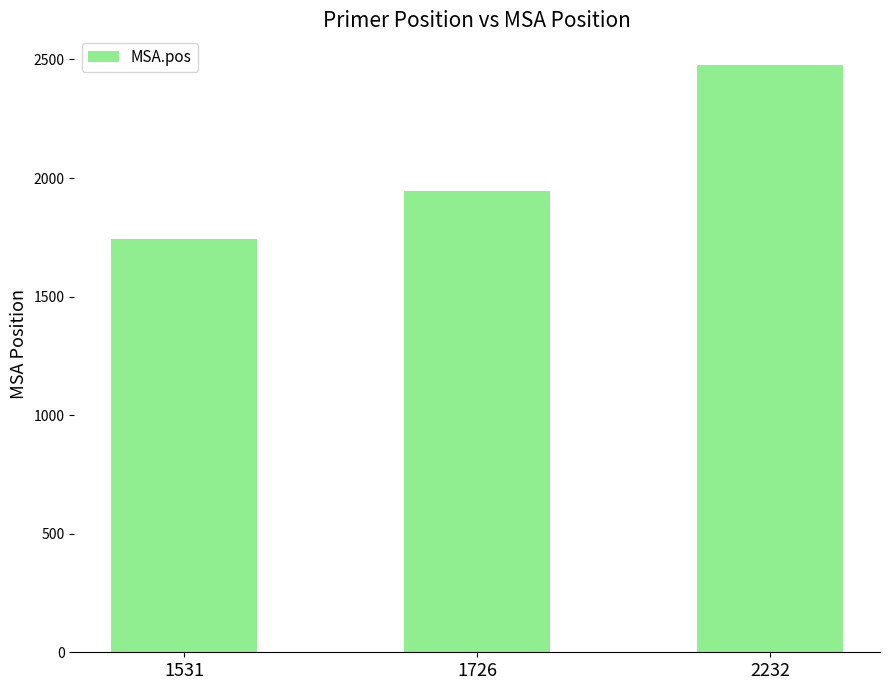

Approximately how many times larger is the value at 2232 compared to 1531?

1.4